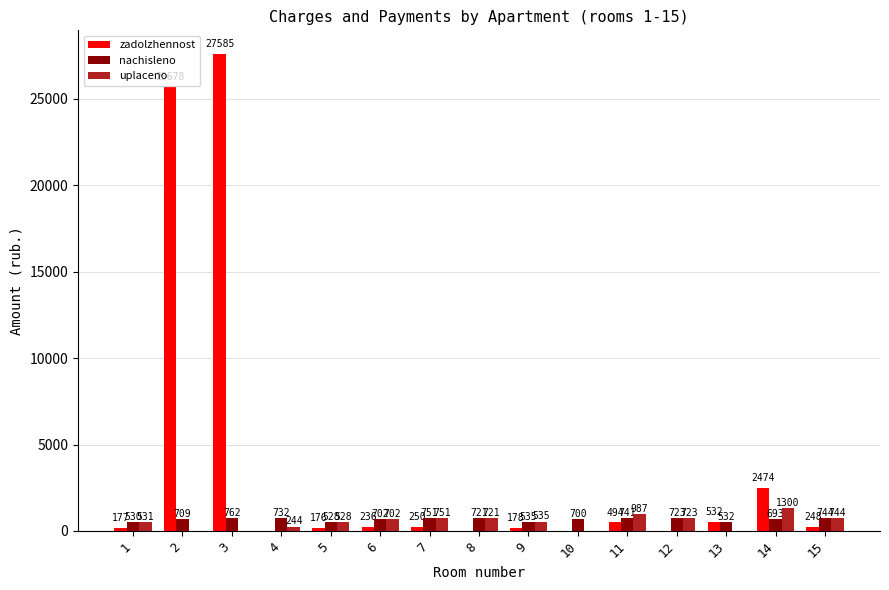

Is the value of uplaceno at 8 greater than the value of zadolzhennost at 10?

Yes